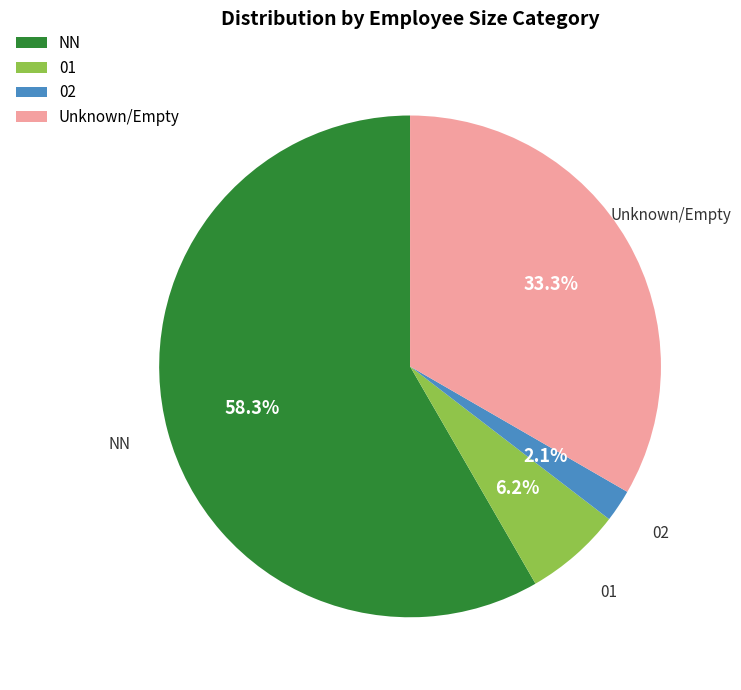

To the nearest percent, what is the difference between the largest and smallest slice percentages?

56%